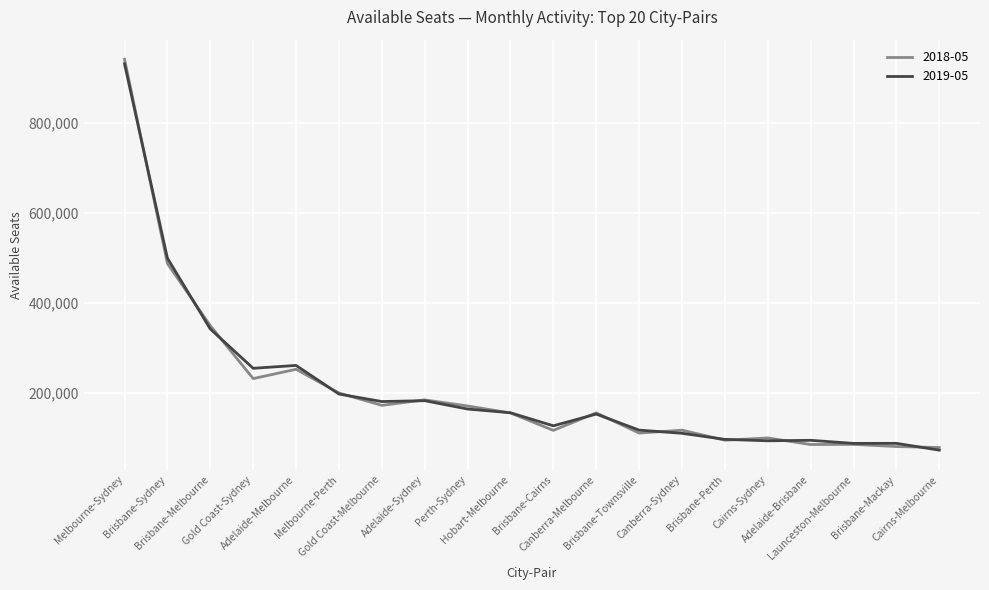

What is the minimum value for 2018-05?

78317